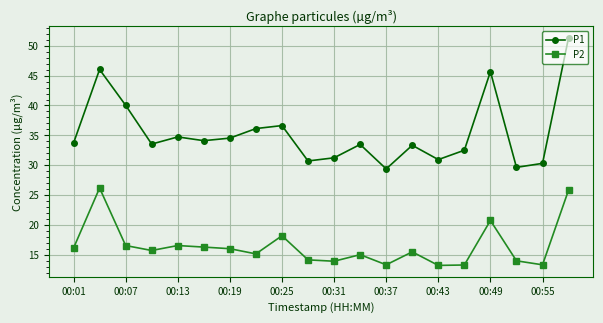

In P1, how many points are higher than both neighbors (excluding endpoints)?

6